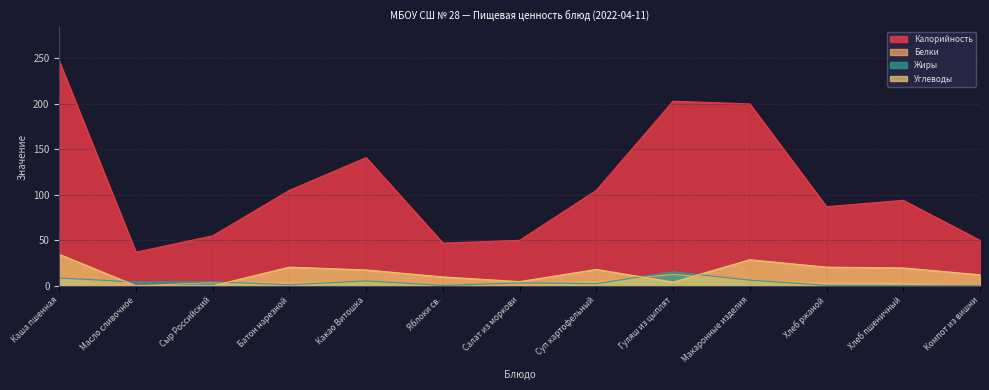

Which series has the largest range (max minus min)?

Калорийность